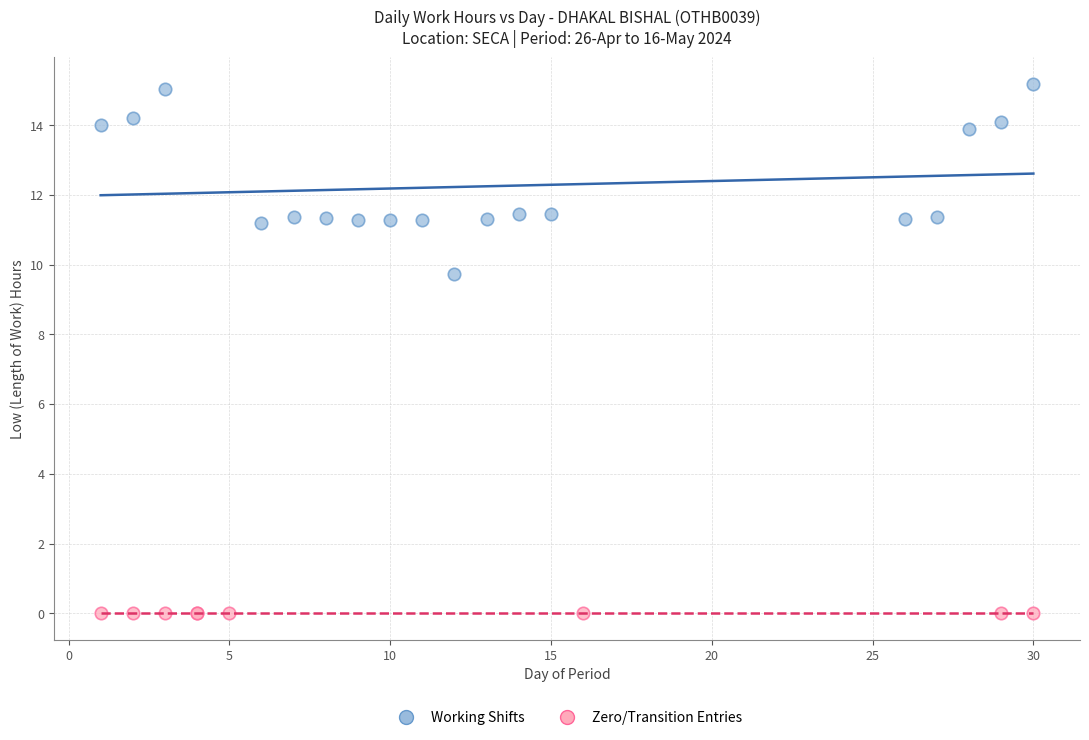

Which series reaches the minimum Y coordinate?

Zero/Transition Entries